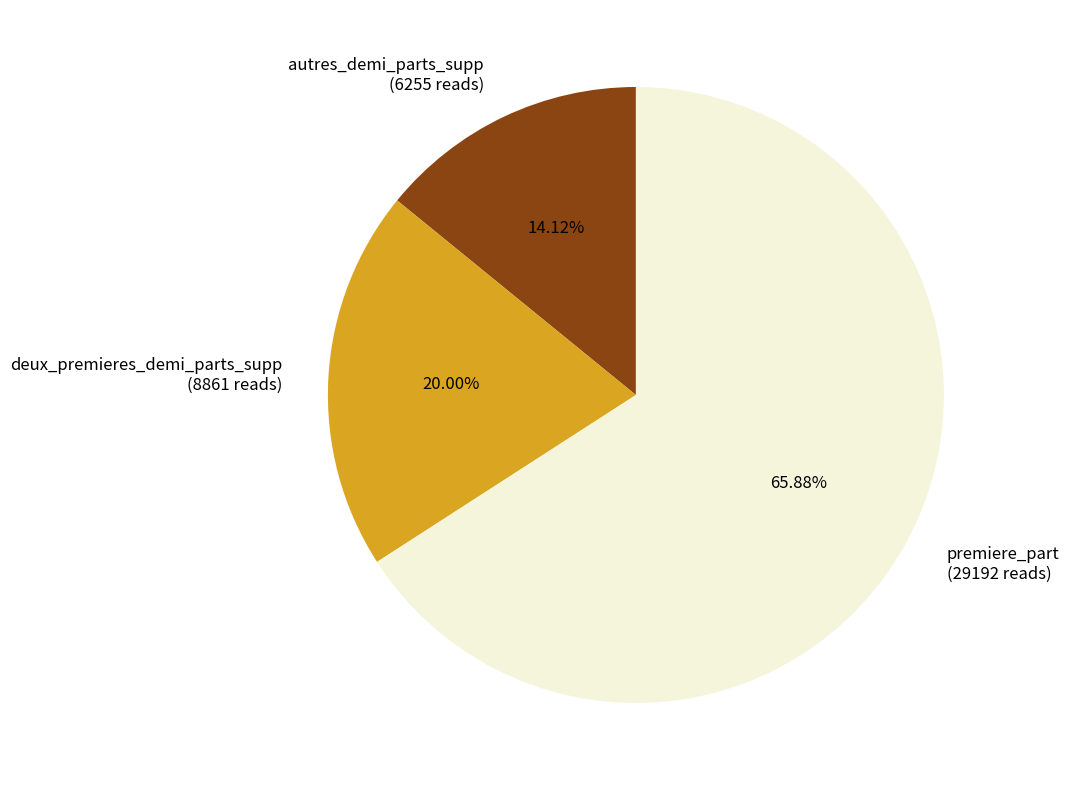

What portion of the pie excludes deux_premieres_demi_parts_supp?

80.0%